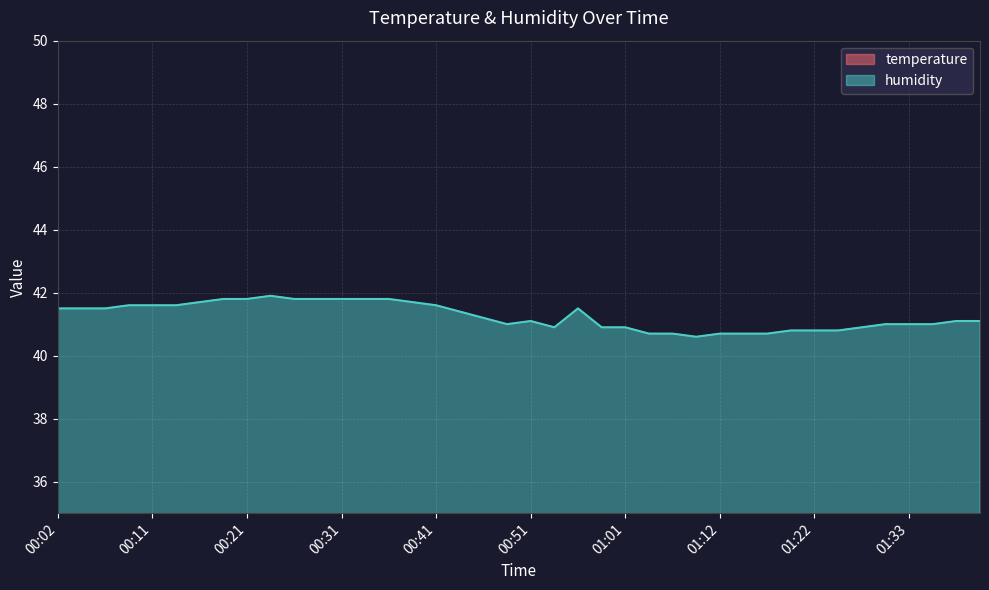

True or false: humidity and temperature cross at least once.

False